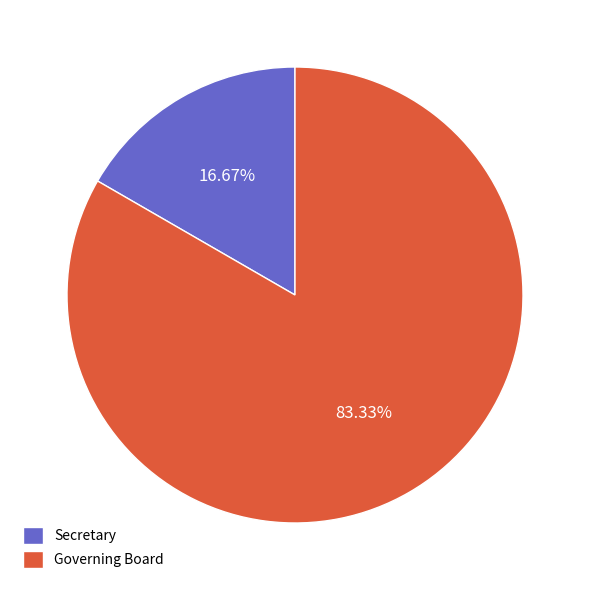

Rank the categories by value from lowest to highest.

Secretary, Governing Board